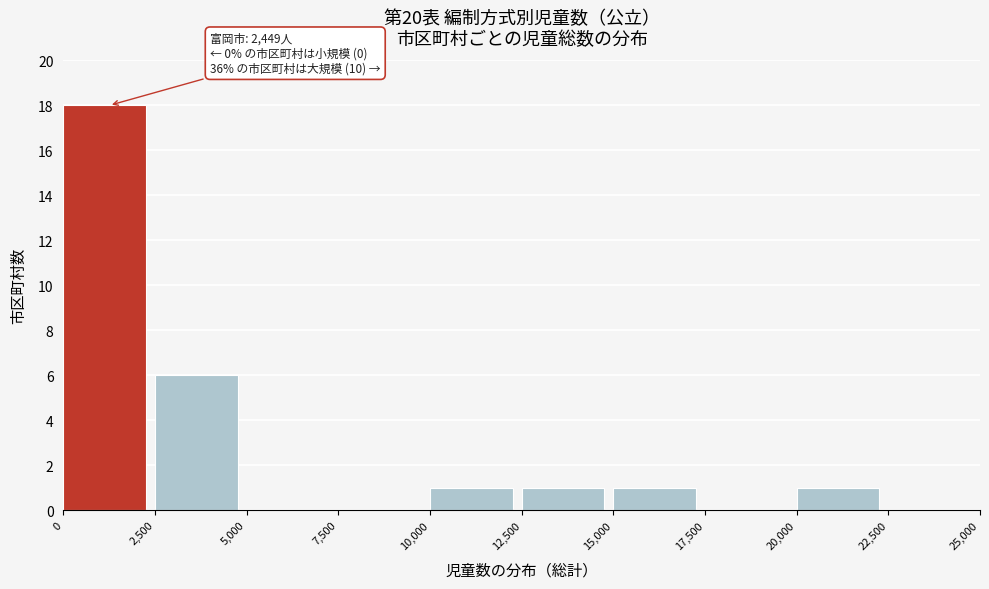

Which range on the x-axis has the tallest bar?

0 to 2,500